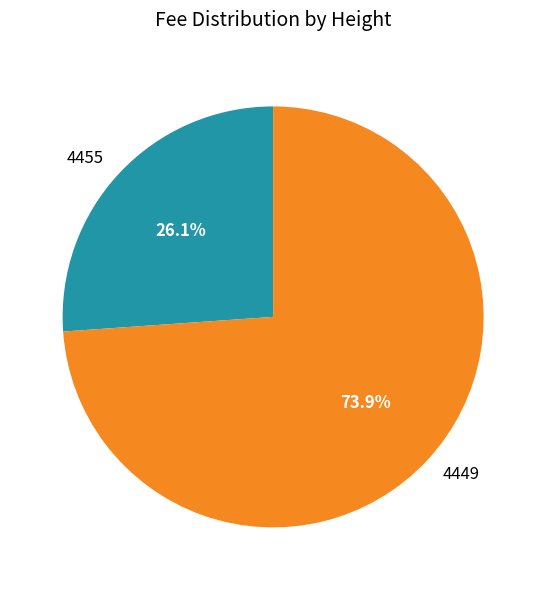

How much of the chart is everything except 4455?

73.9%